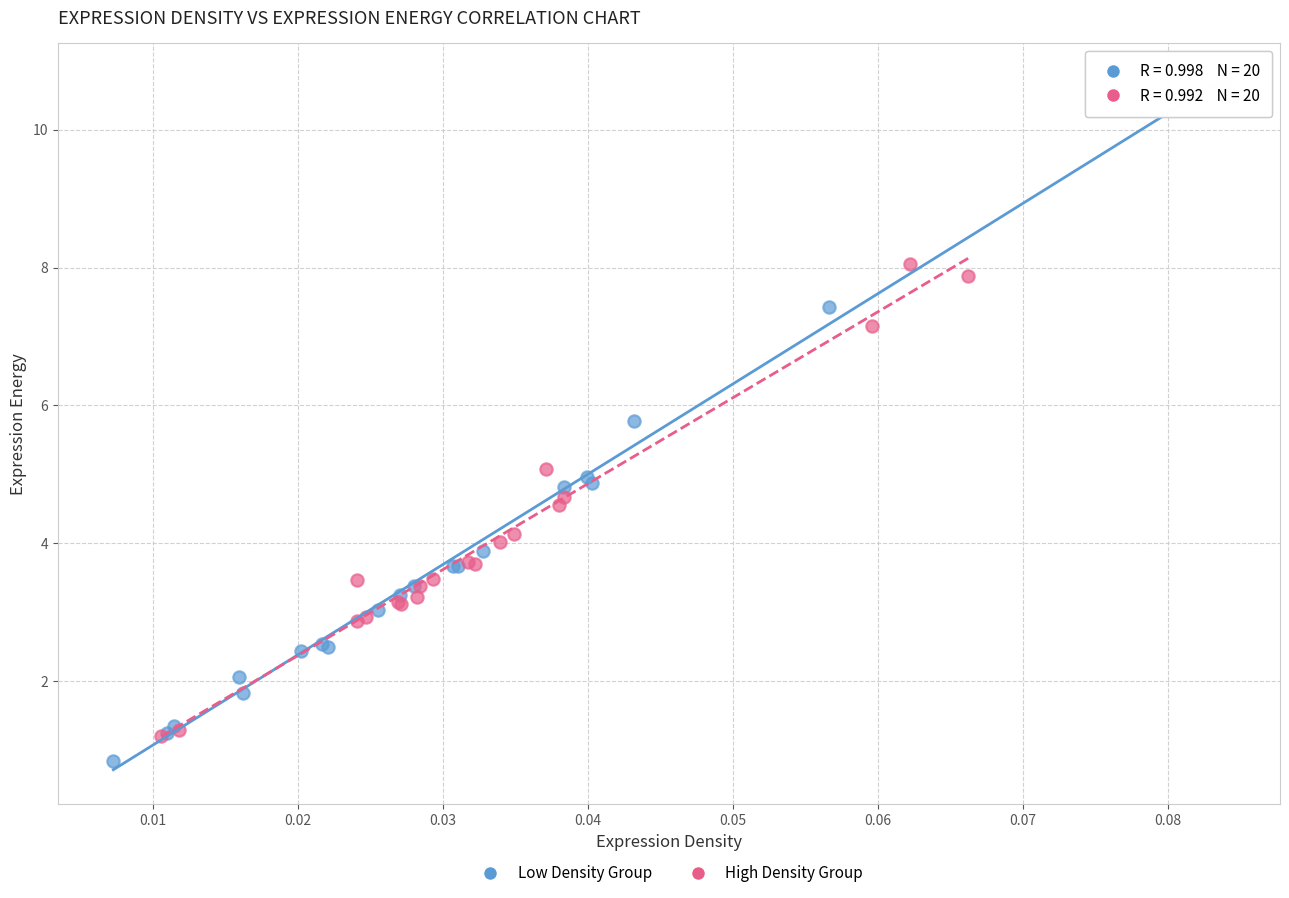

What are all the series names shown in the legend?

Low Density Group, High Density Group